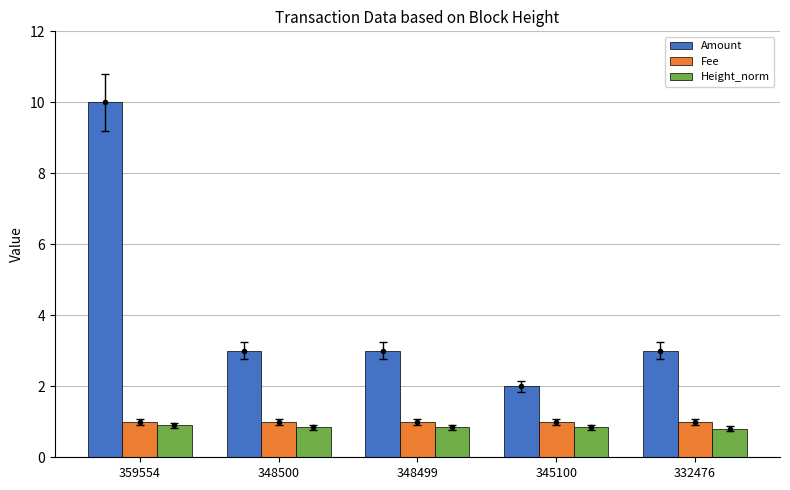

Which series changed the most between 359554 and 345100?

Amount